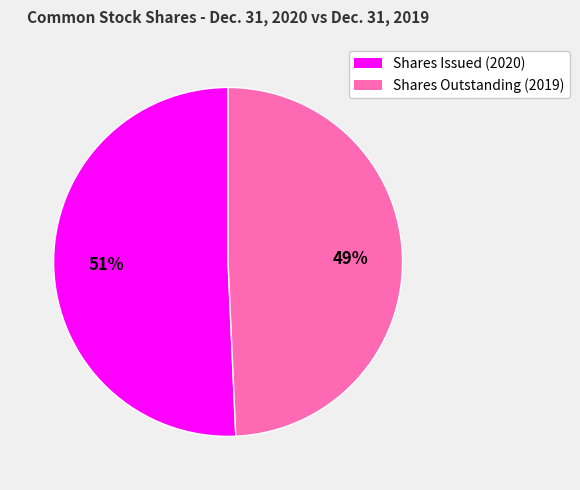

To the nearest percent, what is the combined percentage of Shares Outstanding (2019) and Shares Issued (2020)?

100%